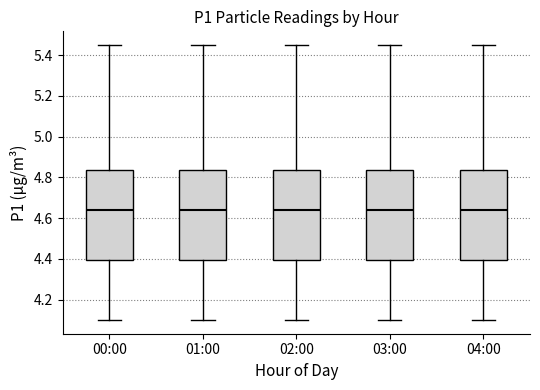

Reading left to right, read every box against the y-axis: the position of its median line, the range the box covers, and the ends of its whiskers. The values are not printed on the chart, so give them approximately, as read against the axis.

00:00: median 4.64, box 4.40 to 4.84, whiskers 4.10 to 5.46
01:00: median 4.64, box 4.40 to 4.84, whiskers 4.10 to 5.46
02:00: median 4.64, box 4.40 to 4.84, whiskers 4.10 to 5.46
03:00: median 4.64, box 4.40 to 4.84, whiskers 4.10 to 5.46
04:00: median 4.64, box 4.40 to 4.84, whiskers 4.10 to 5.46